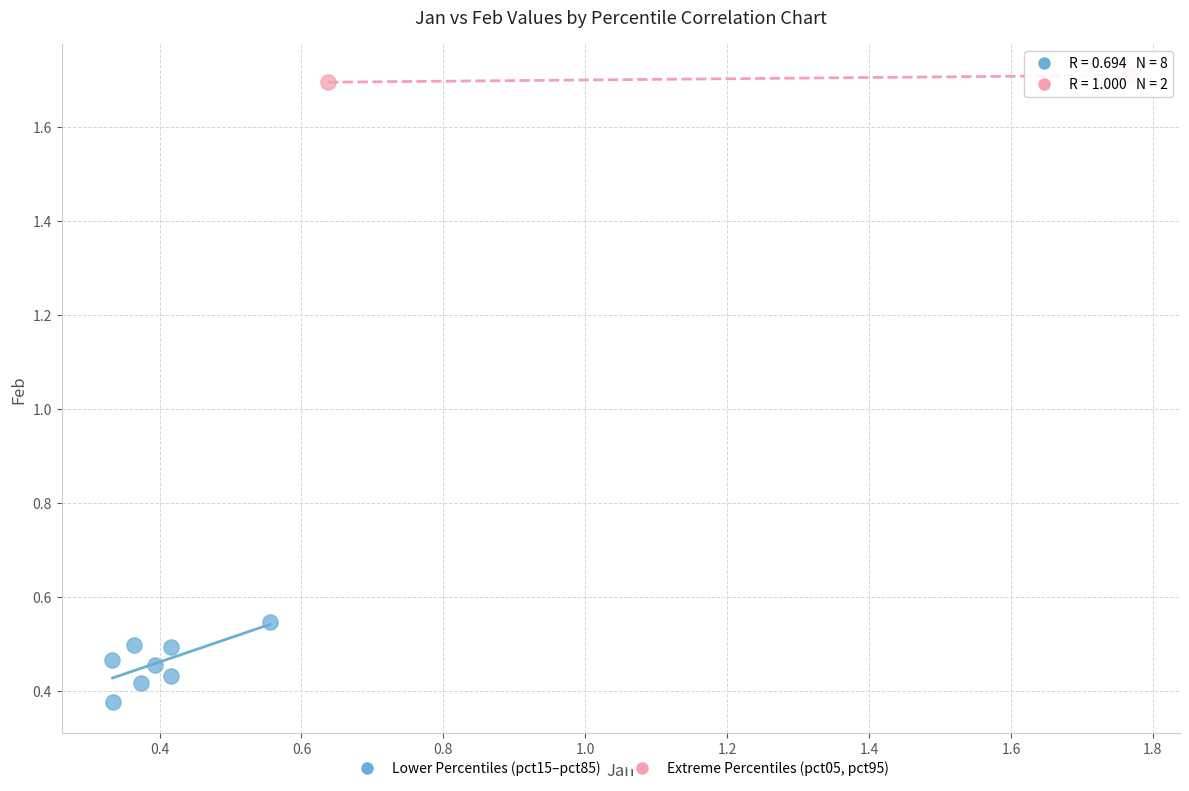

Which series reaches the minimum Y coordinate?

Lower Percentiles (pct15–pct85)